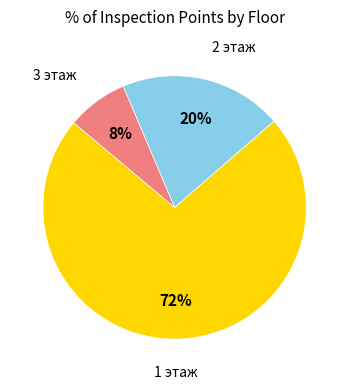

Between 2 этаж and 3 этаж, which is larger?

2 этаж